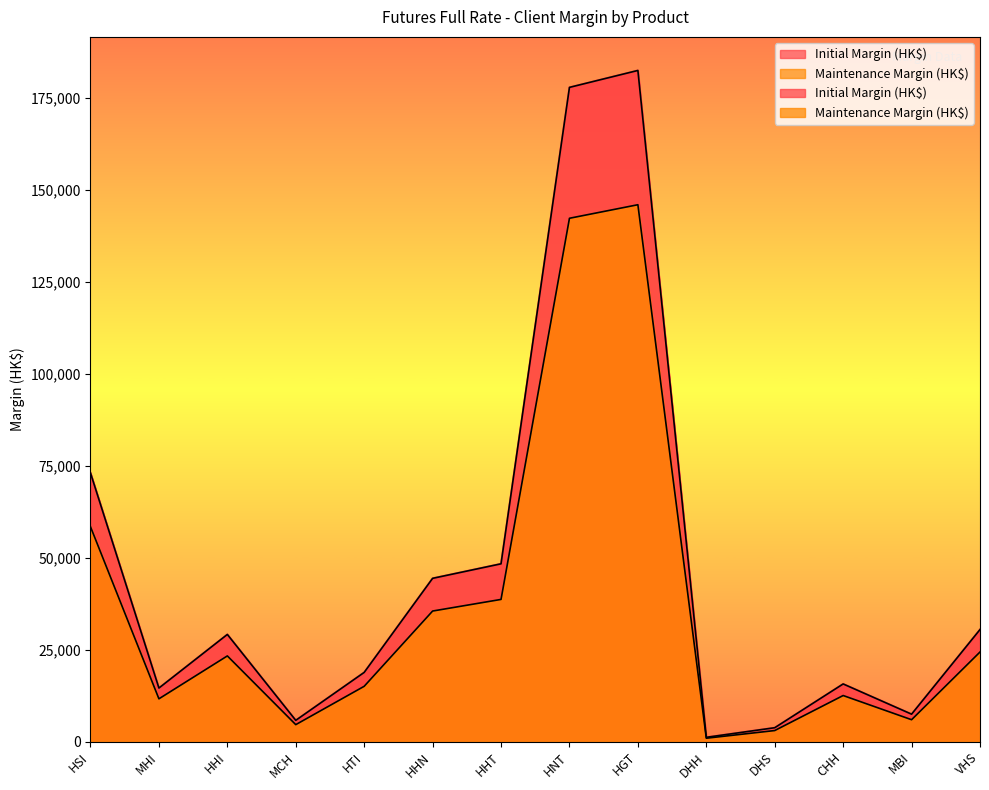

How many data points in Initial Margin (HK$) are less than 29193?

7